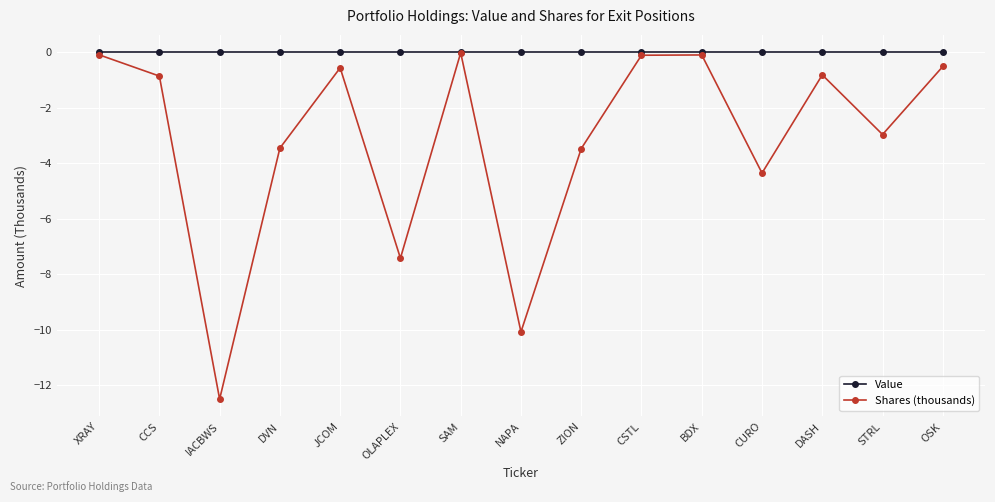

Which series has the widest spread of values?

Shares (thousands)